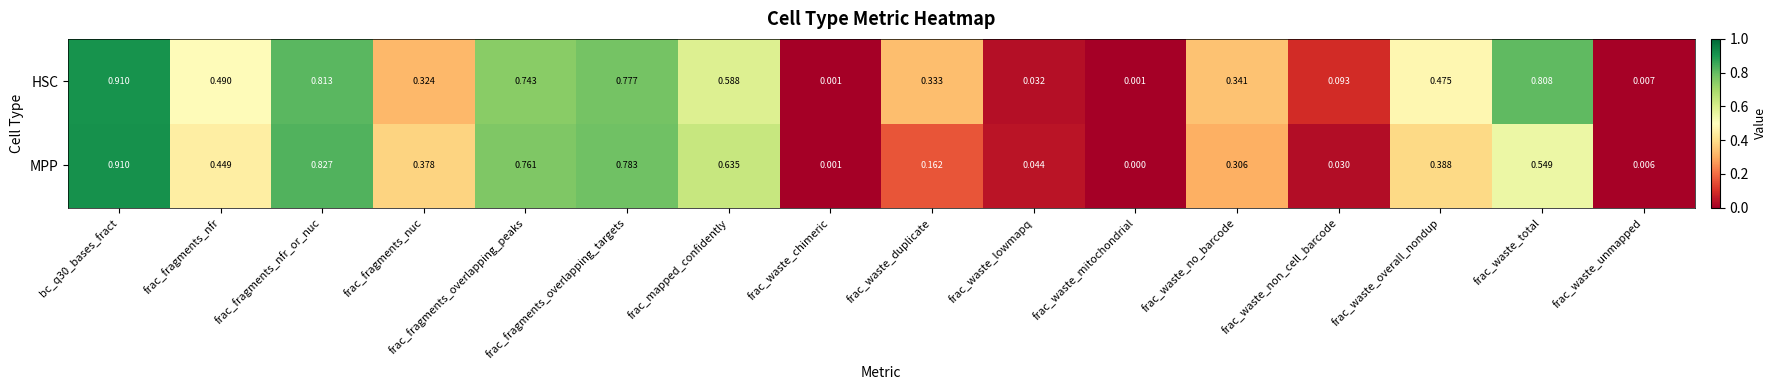

At how many categories does at least one series exceed 0?

16